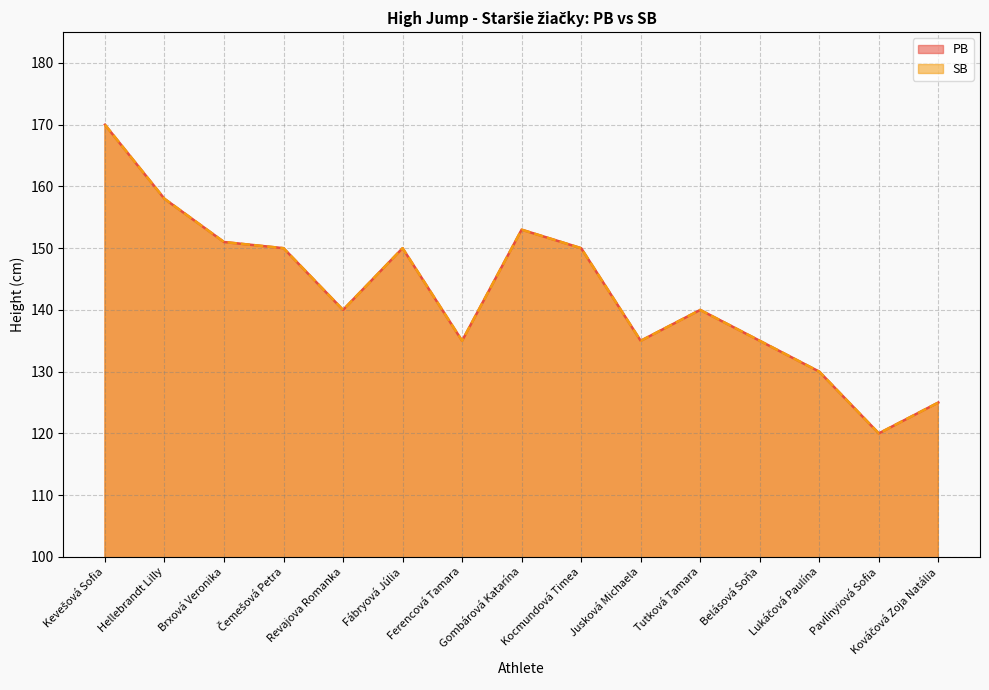

Where is the first local maximum for PB?

Fábryová Júlia